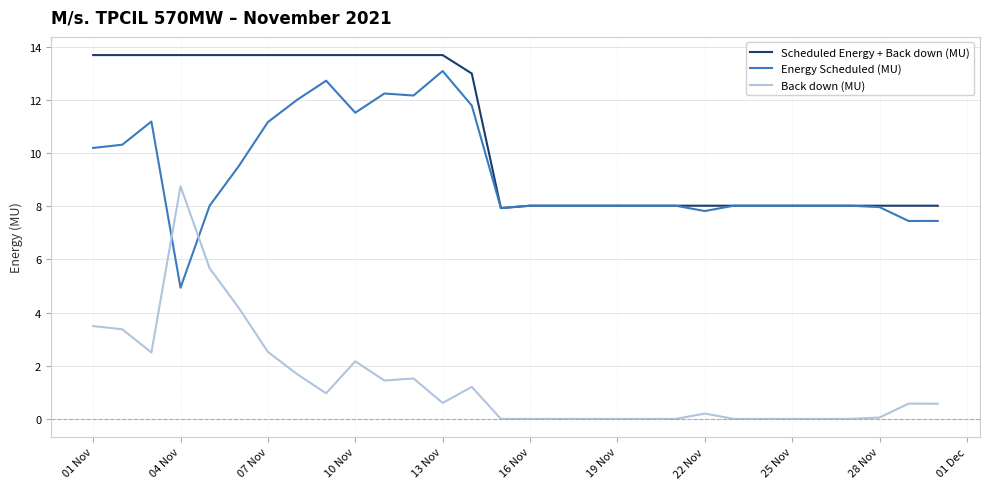

At how many categories does at least one series exceed 0?

30